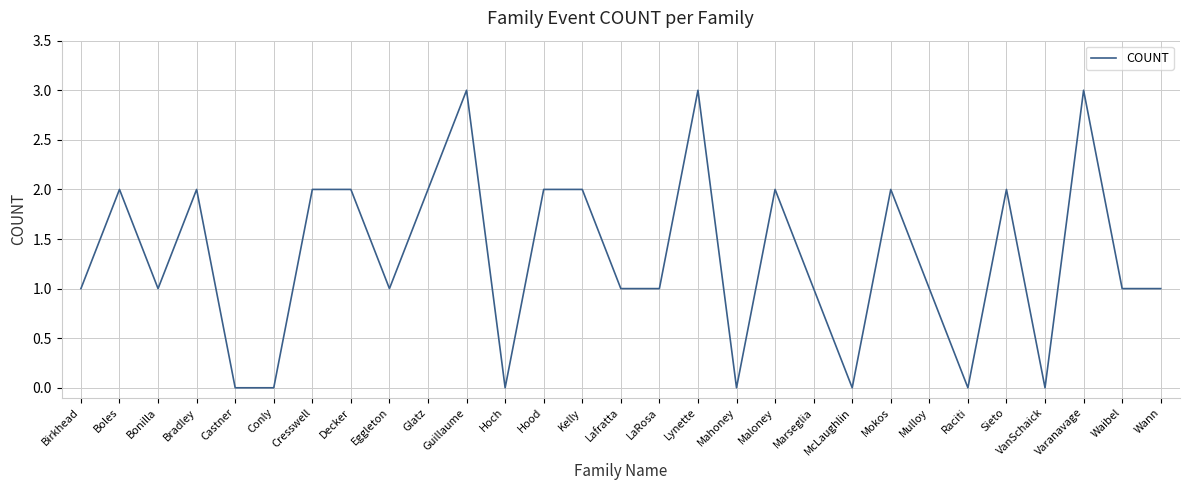

What is the maximum value shown in the chart?

3